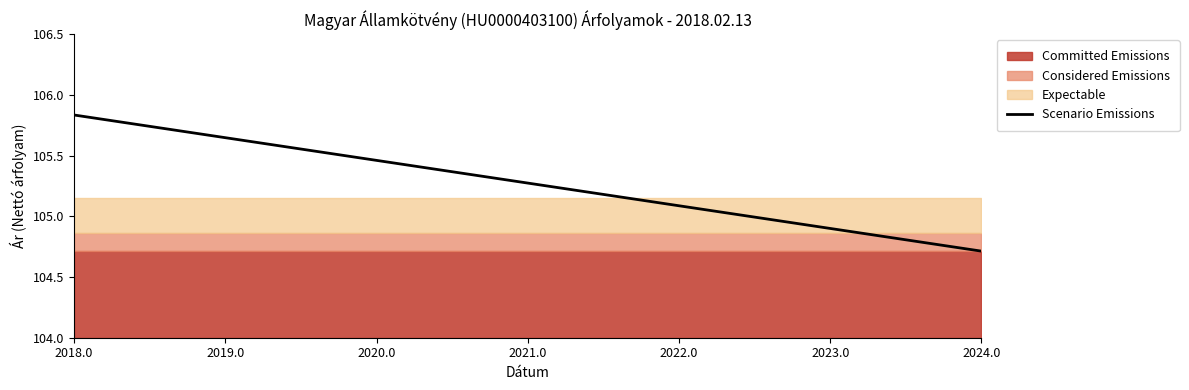

At which label does Scenario Emissions reach its peak?

2018.0